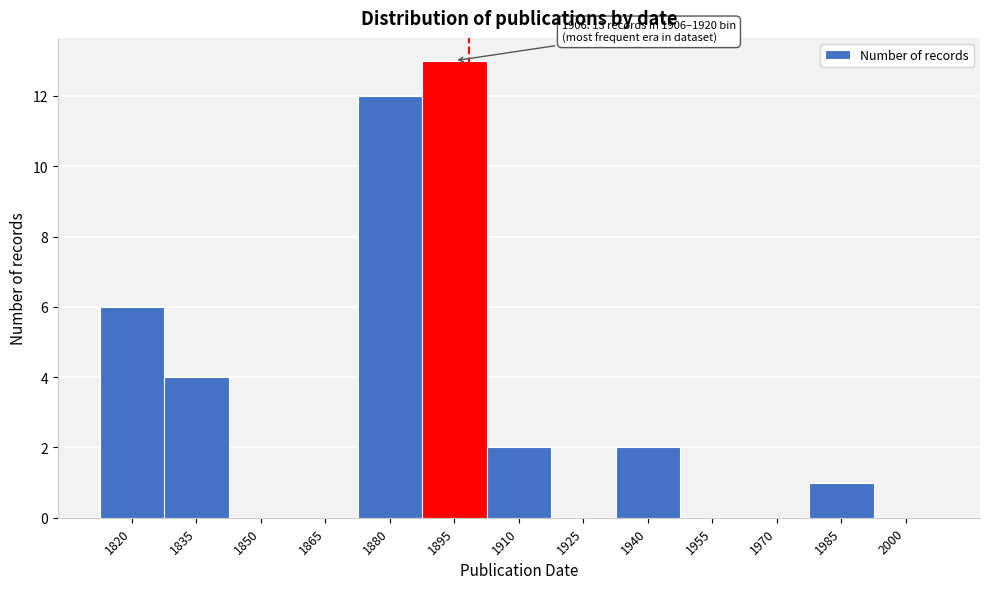

Reading left to right, transcribe all the data shown in this chart.

1820=6	1835=4	1850=0	1865=0	1880=12	1895=13	1910=2	1925=0	1940=2	1955=0	1970=0	1985=1	2000=0